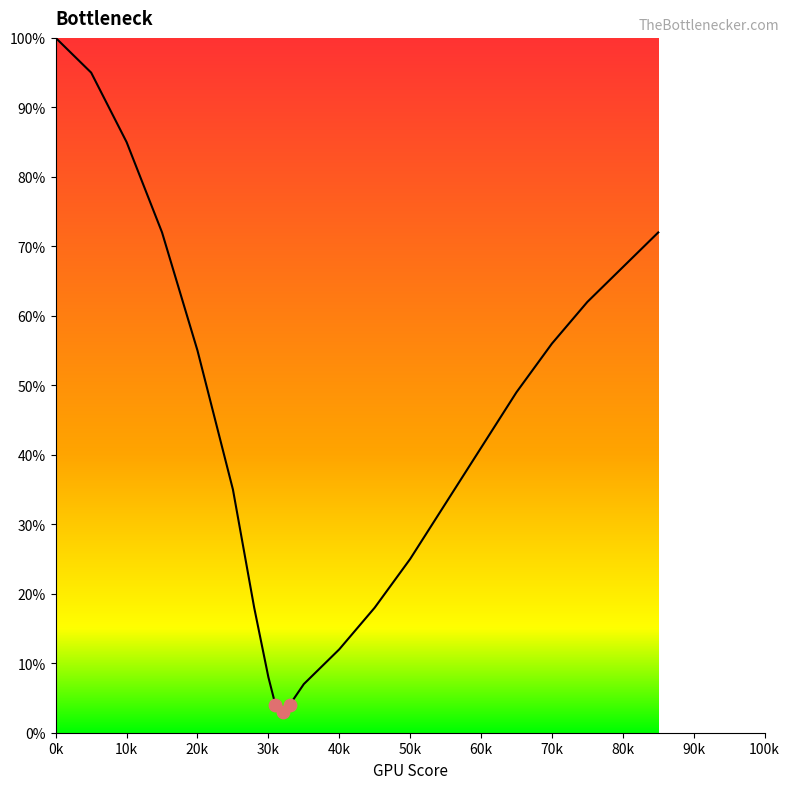

What is the maximum value shown in the chart?

100